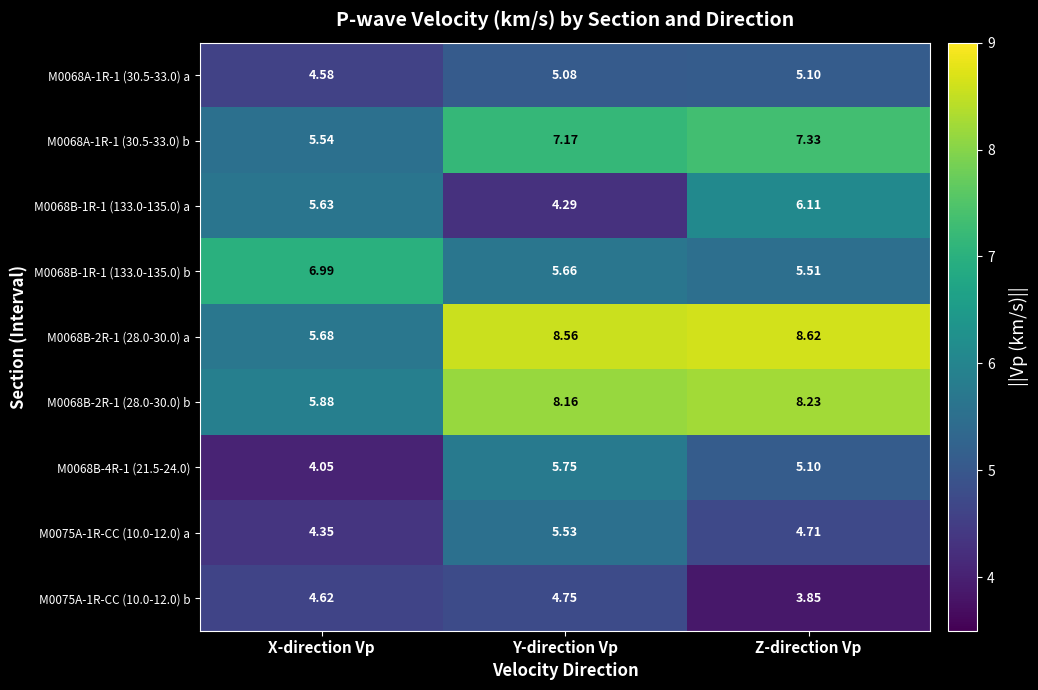

Where does the M0068B-1R-1 (133.0-135.0) a series first go above 5?

X-direction Vp